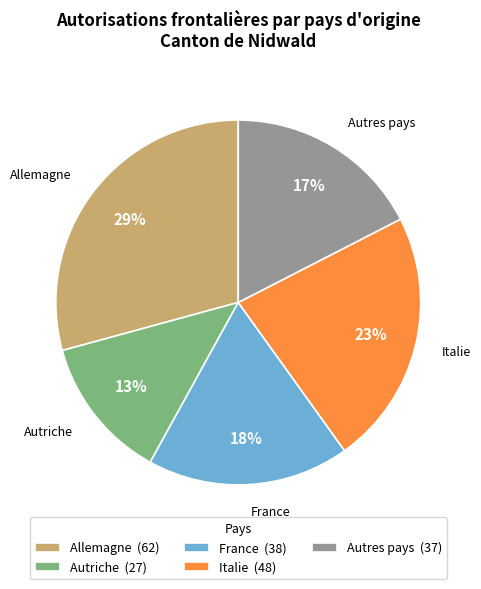

To the nearest percent, what portion does Italie represent?

23%